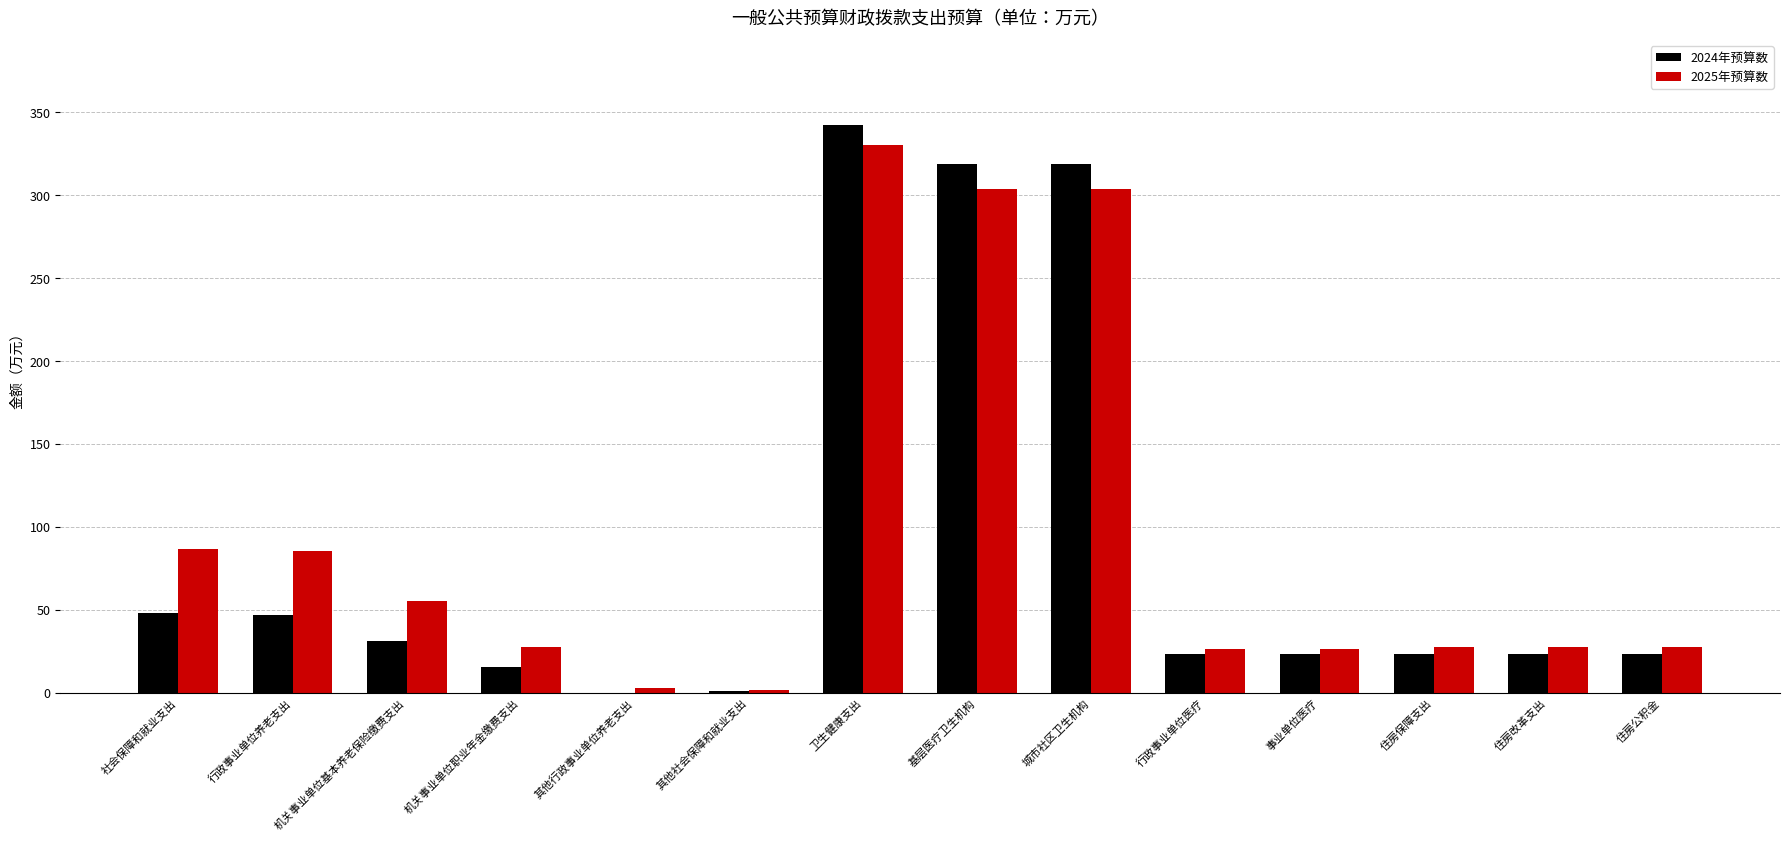

Where does the 2024年预算数 series first go above 23?

社会保障和就业支出